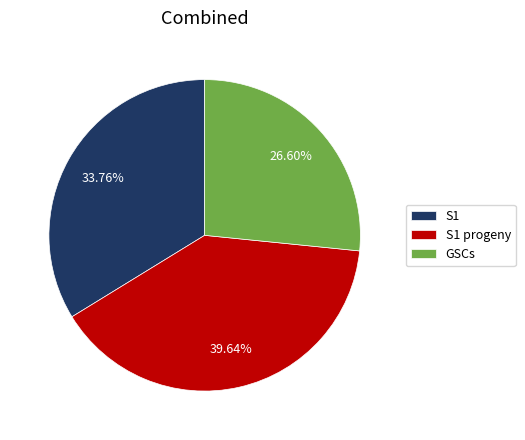

To the nearest percent, what is the combined percentage of S1 and GSCs?

60%